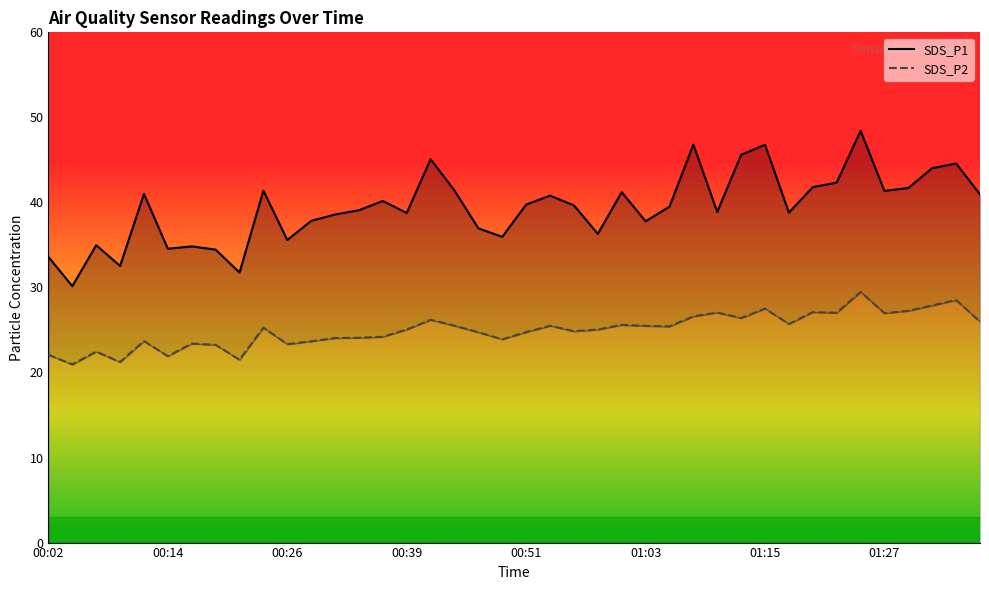

What position from the left is 9?

10